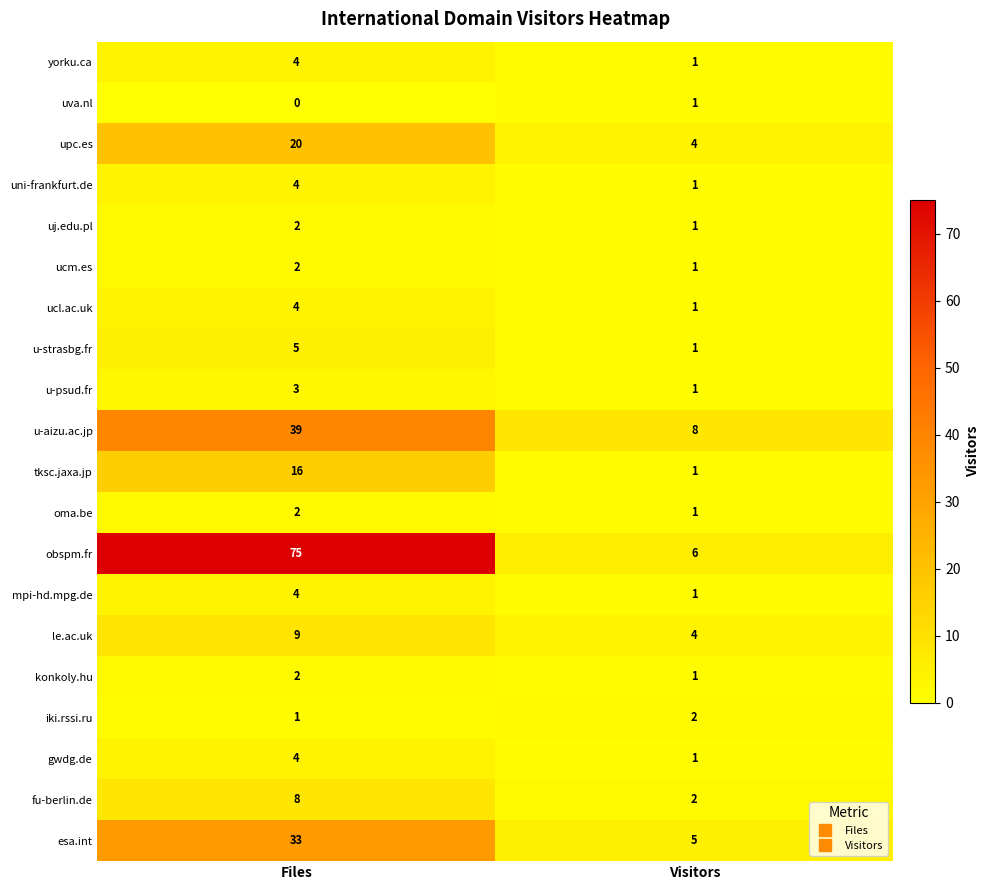

Read the gwdg.de value at Files.

4